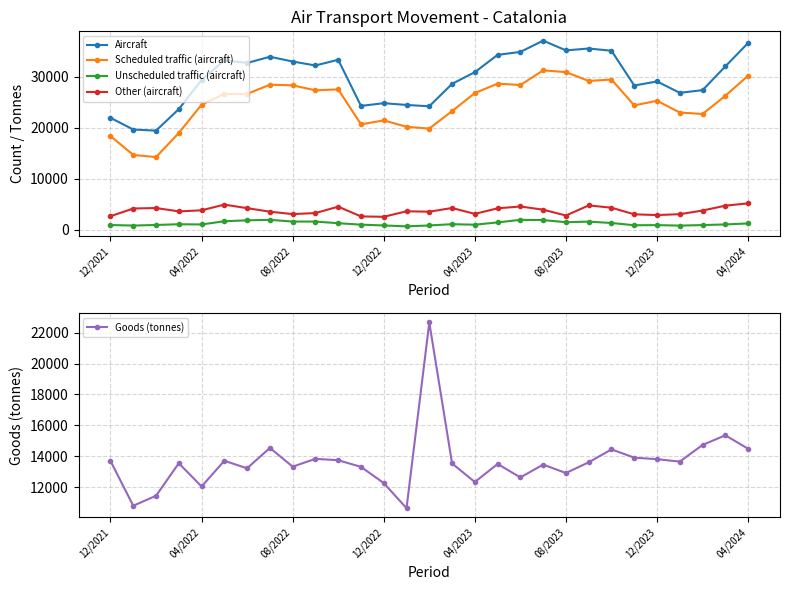

Count the number of categories in the chart.

29